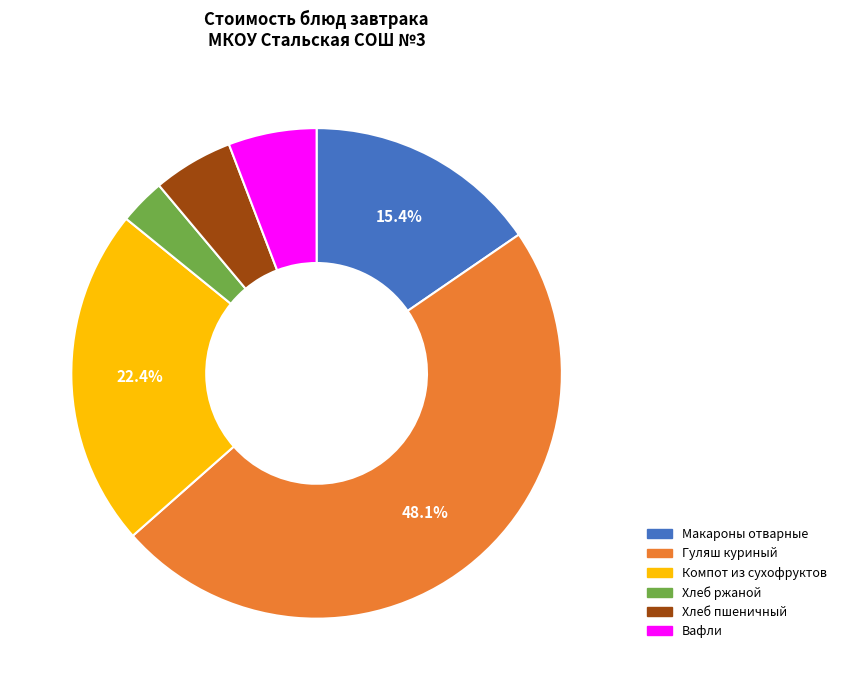

Is there any slice that represents more than half of the pie?

No